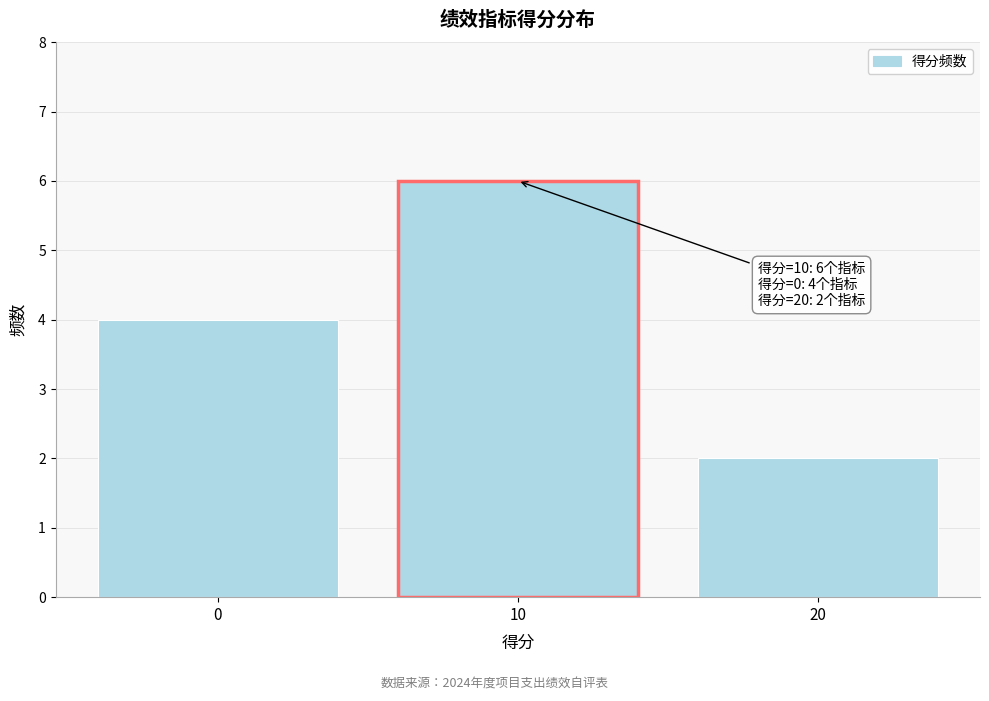

Which range on the x-axis has the tallest bar?

5 to 15